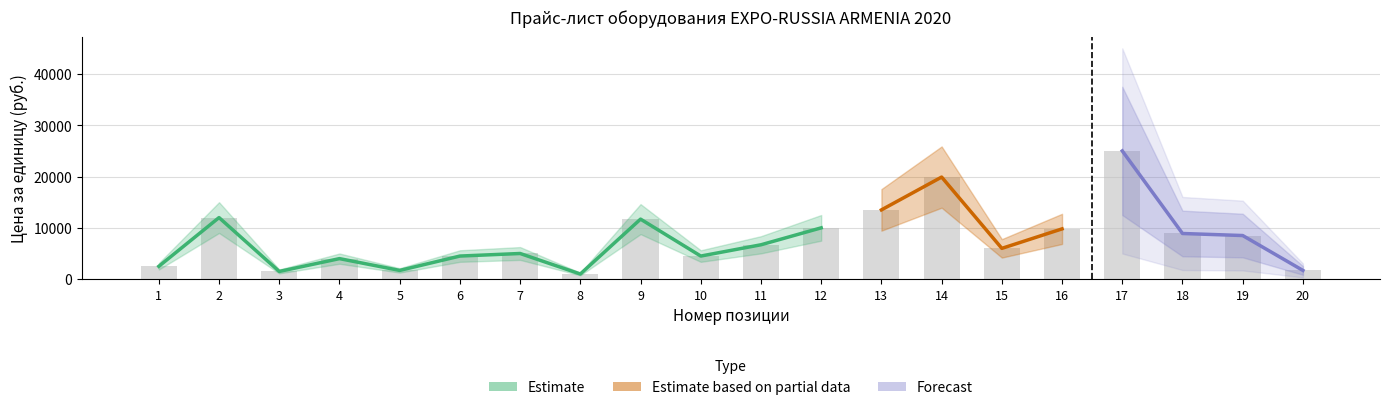

At which category does the chart reach its peak across all series?

17